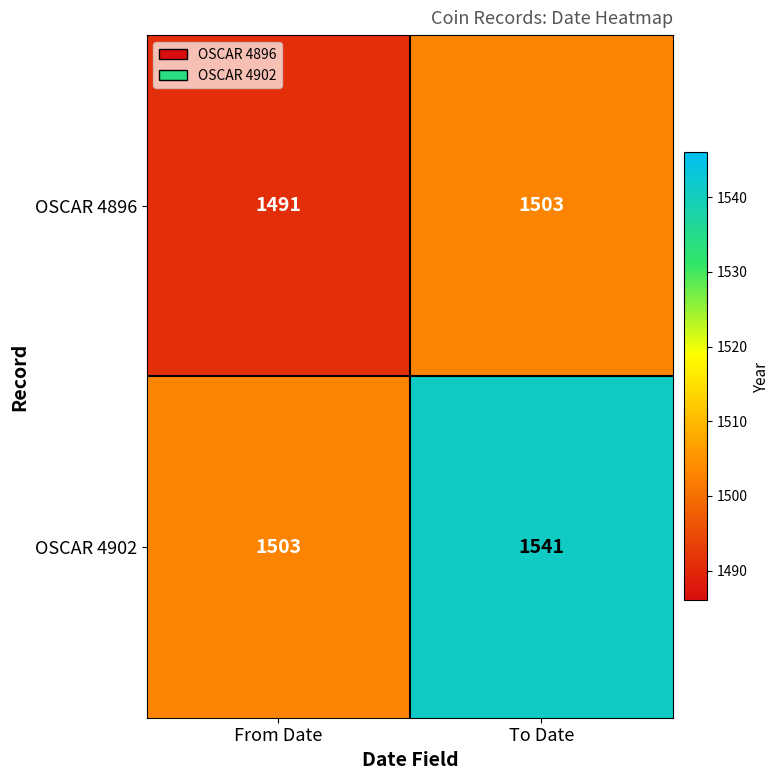

At which category does the chart reach its peak across all series?

To Date